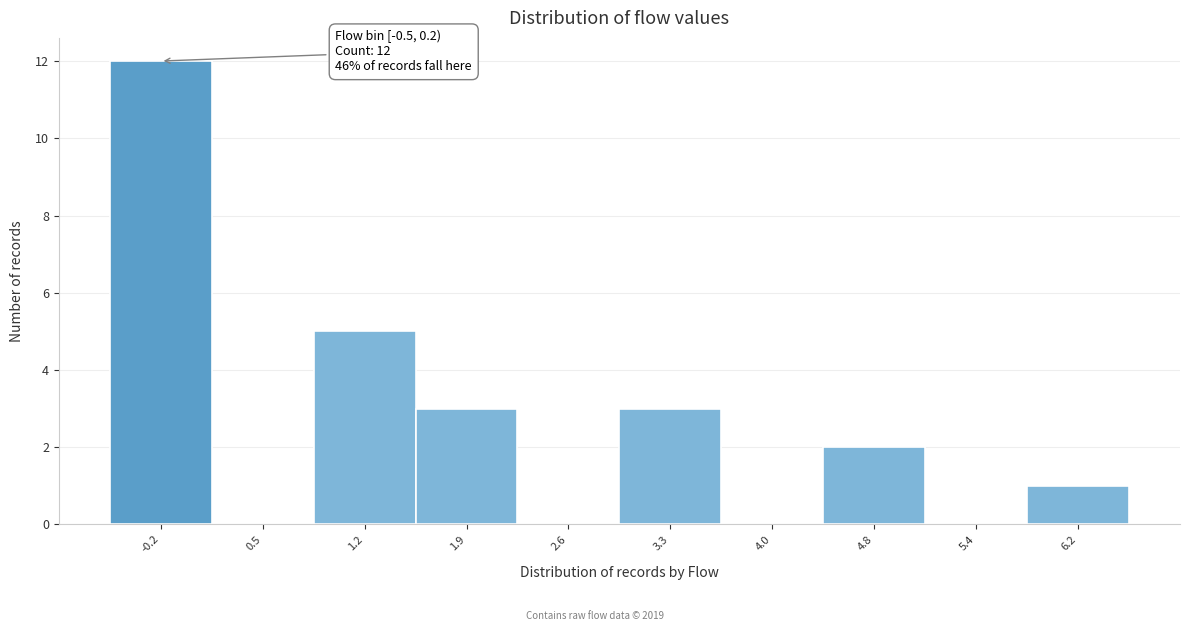

Which range on the x-axis has the tallest bar?

-0.5 to 0.2